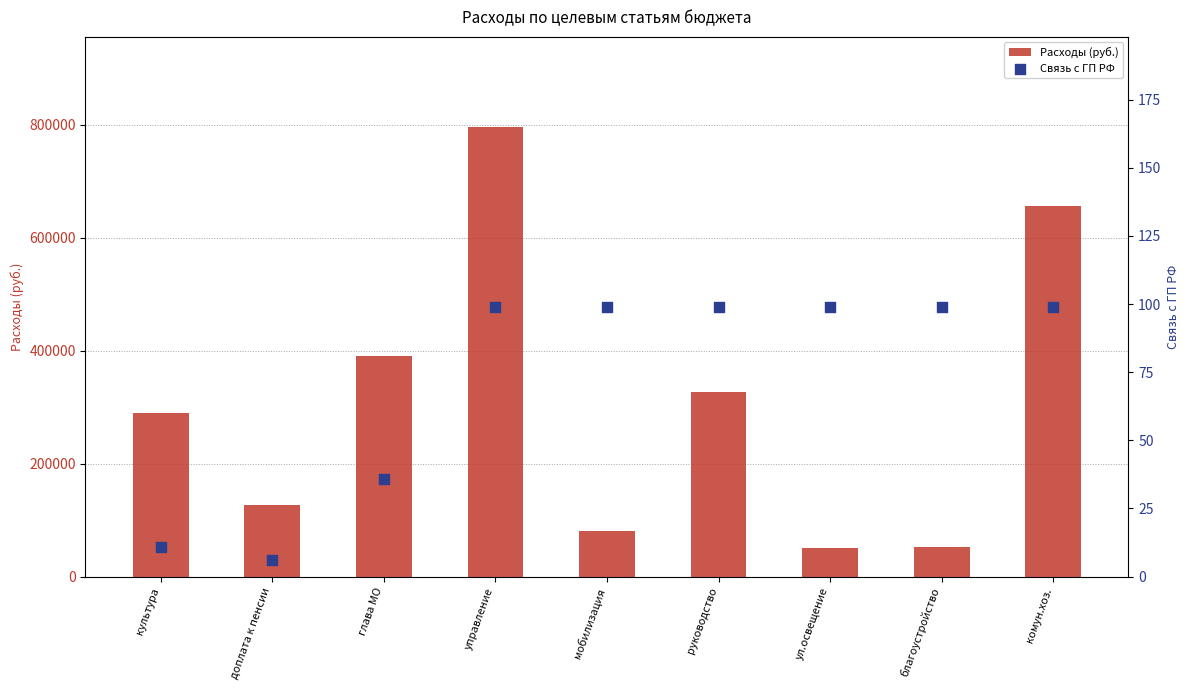

Which series has the largest total across all categories?

Расходы (руб.)